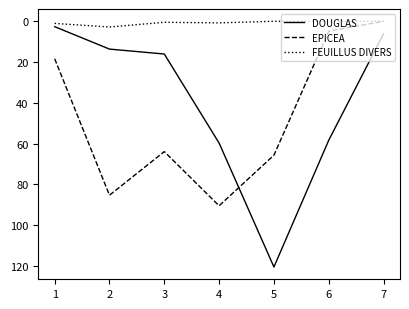

What is the difference between the highest and lowest values at 1?

17.3